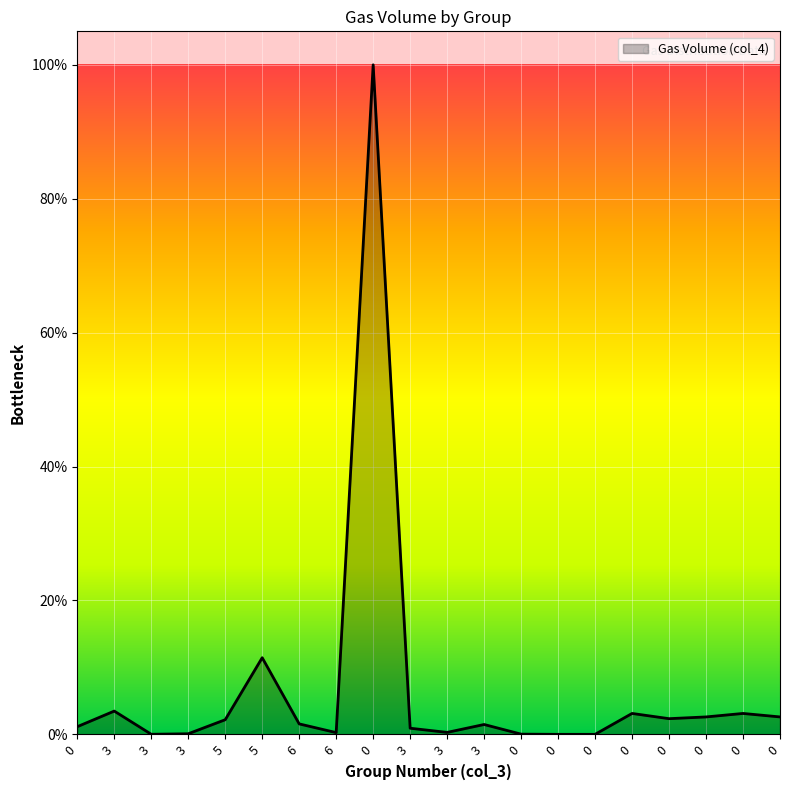

Reading right to left, extract all data points from this chart.

0=0.0	0=0.0	0=0.0	0=0.0	0=0.0	0=0.0	0=0.0	0=0.0	3=0.0	3=0.0	3=0.0	0=1.0	6=0.0	6=0.0	5=0.1	5=0.0	3=0.0	3=0.0	3=0.0	0=0.0